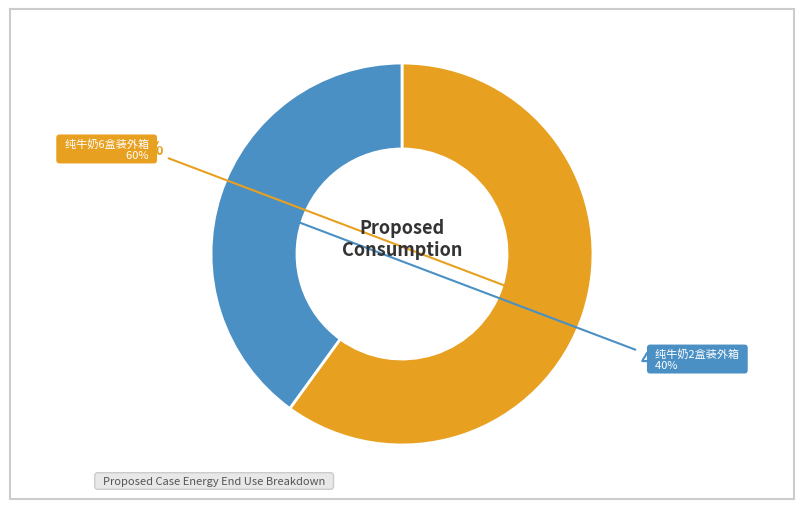

Which slice is the largest?

纯牛奶6盒装外箱